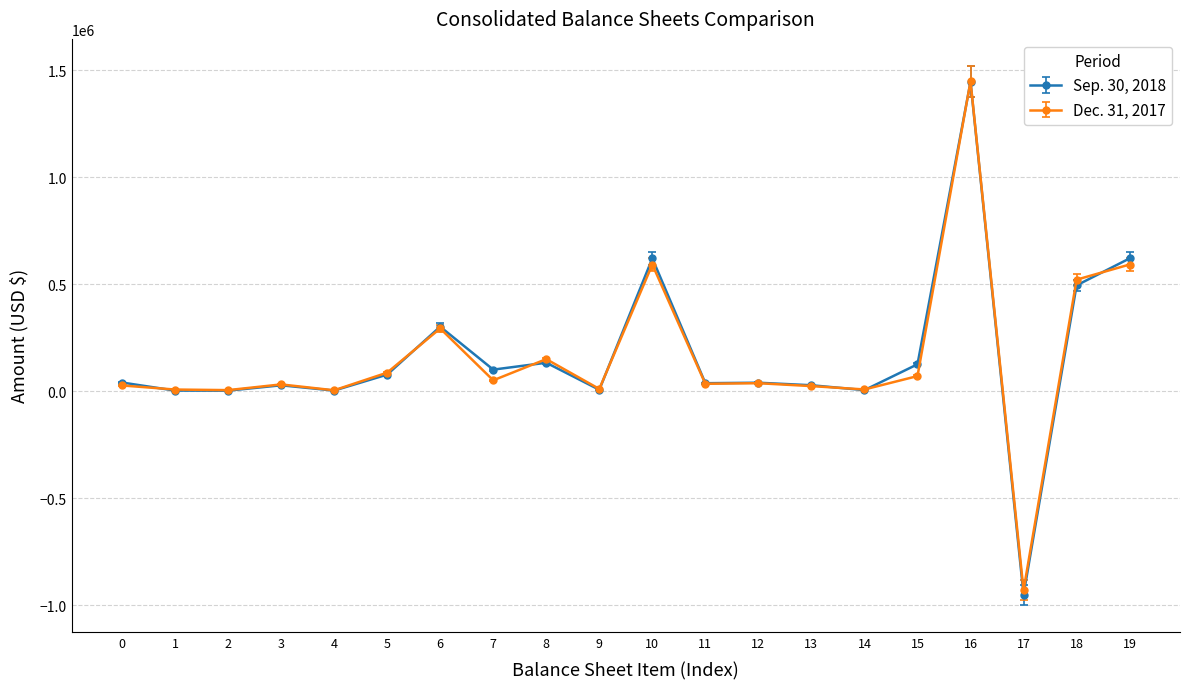

What are all the series names shown in the legend?

Sep. 30, 2018, Dec. 31, 2017